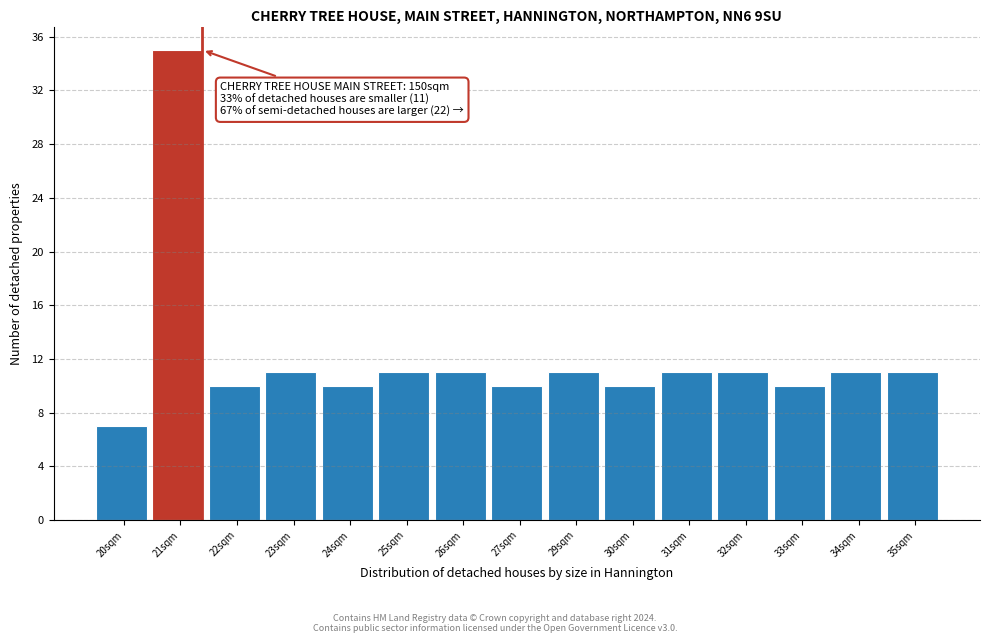

Reading left to right, what are all the values shown in this chart?

20sqm=7	21sqm=35	22sqm=10	23sqm=11	24sqm=10	25sqm=11	26sqm=11	27sqm=10	29sqm=11	30sqm=10	31sqm=11	32sqm=11	33sqm=10	34sqm=11	35sqm=11